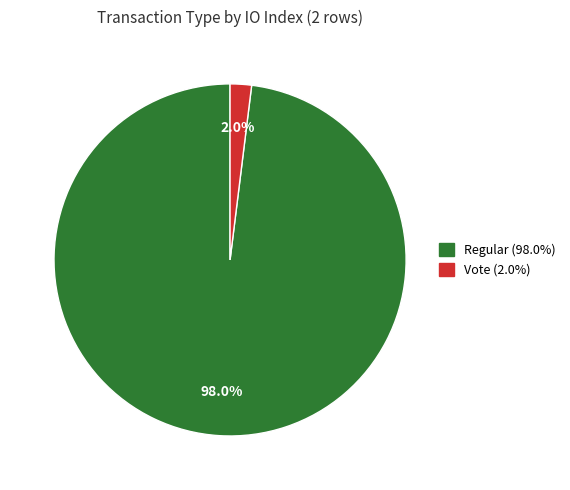

To the nearest percent, what portion does Vote represent?

2%